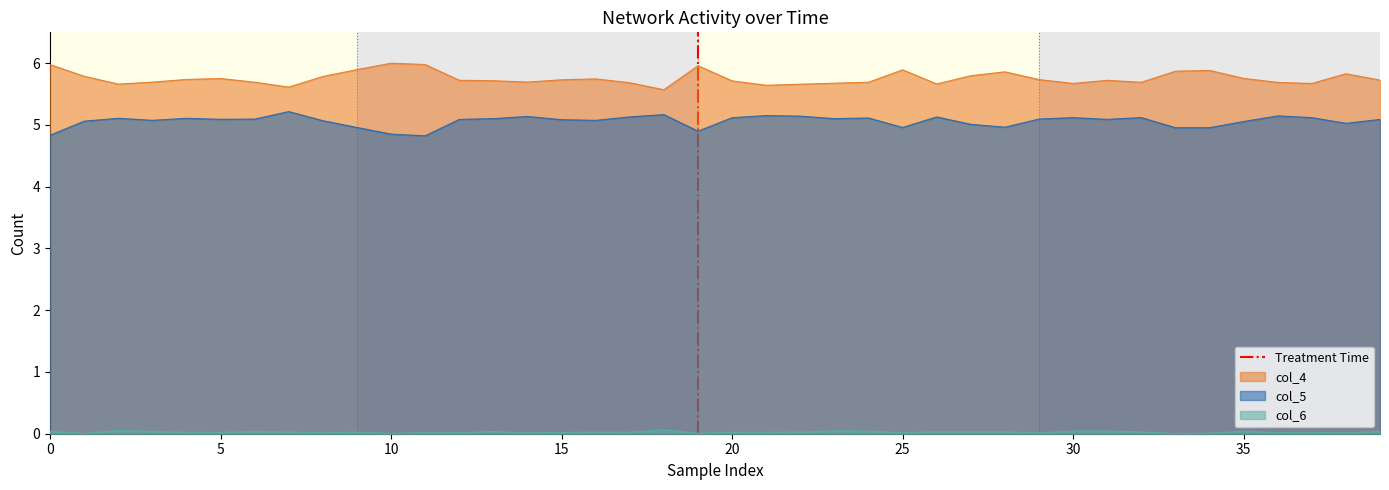

Is it true that col_4 equals 1.5 at 15?

False